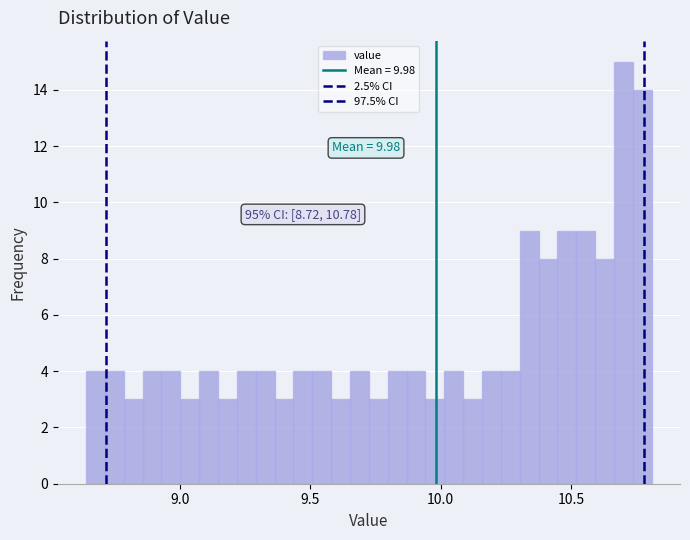

Around what value on the x-axis is the tallest bar? Give the approximate position of its centre, as read against the axis.

10.70